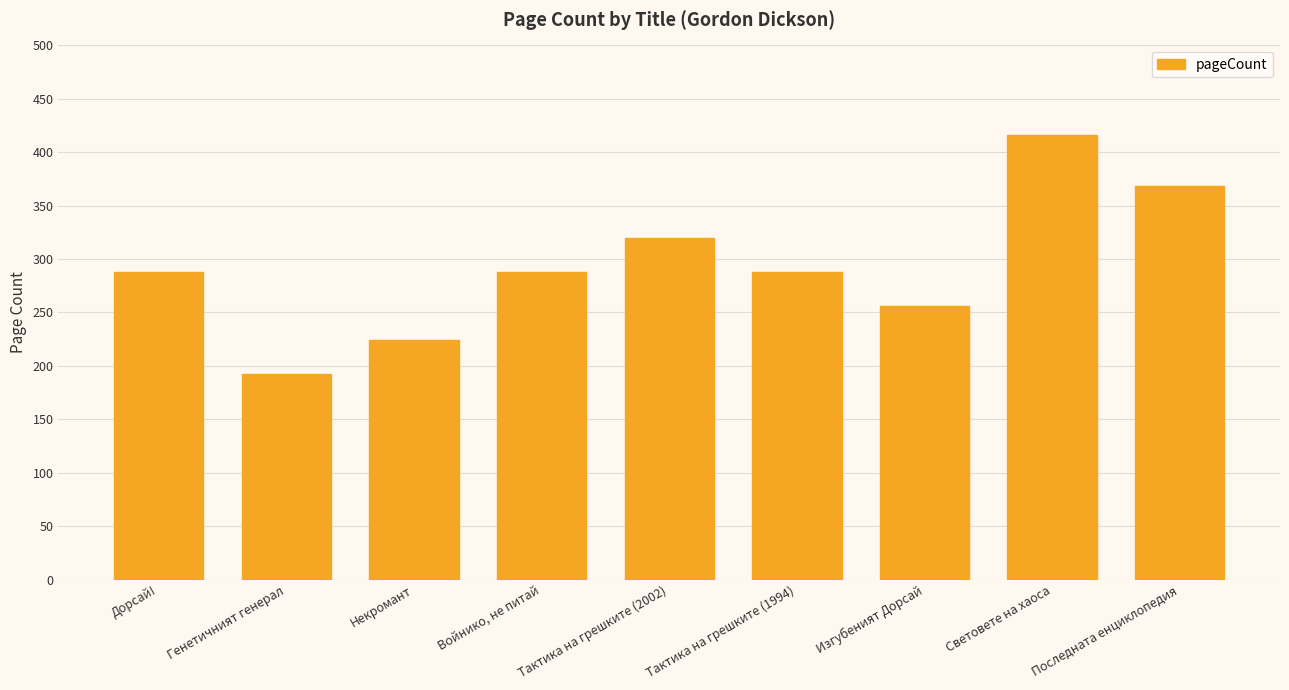

Which label corresponds to the smallest value in the chart?

Генетичният генерал